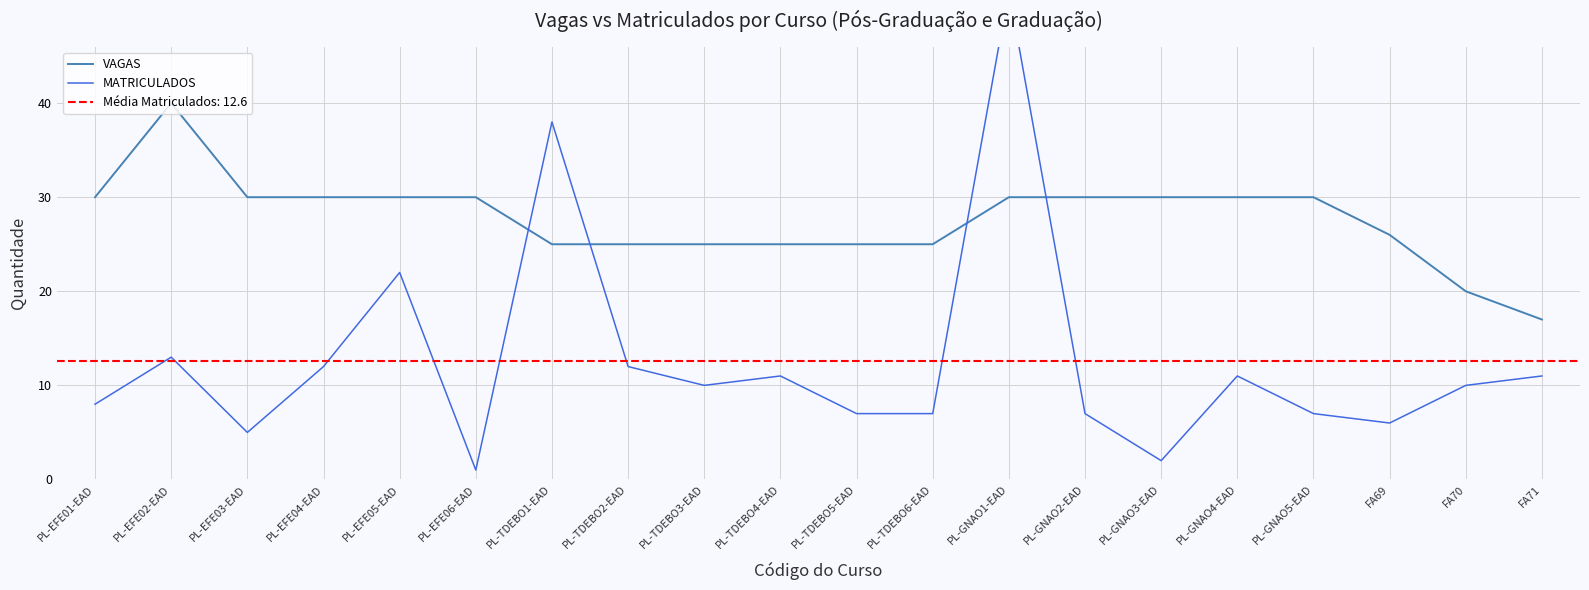

What is the label of the 8th point from the right?

PL-GNAO1-EAD